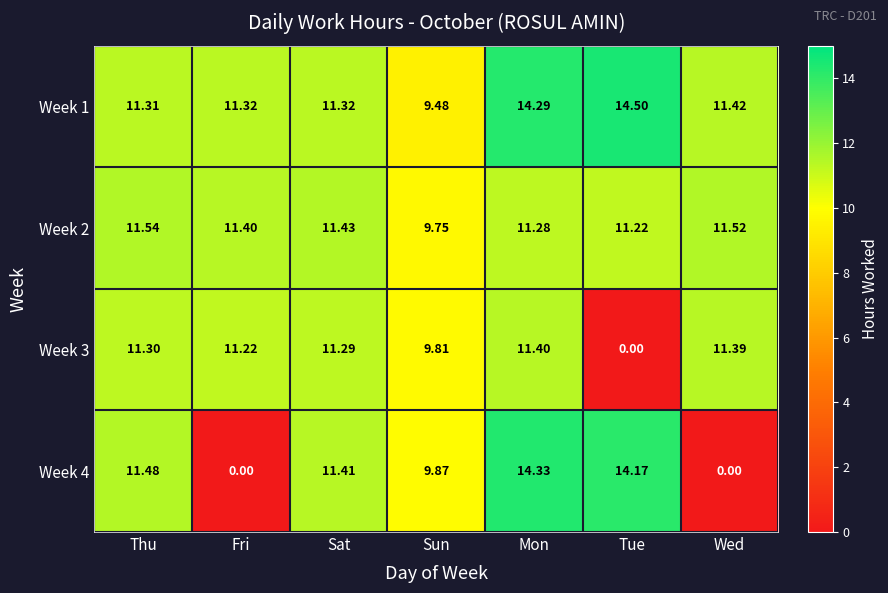

Where does the Week 2 series first go above 11?

Thu